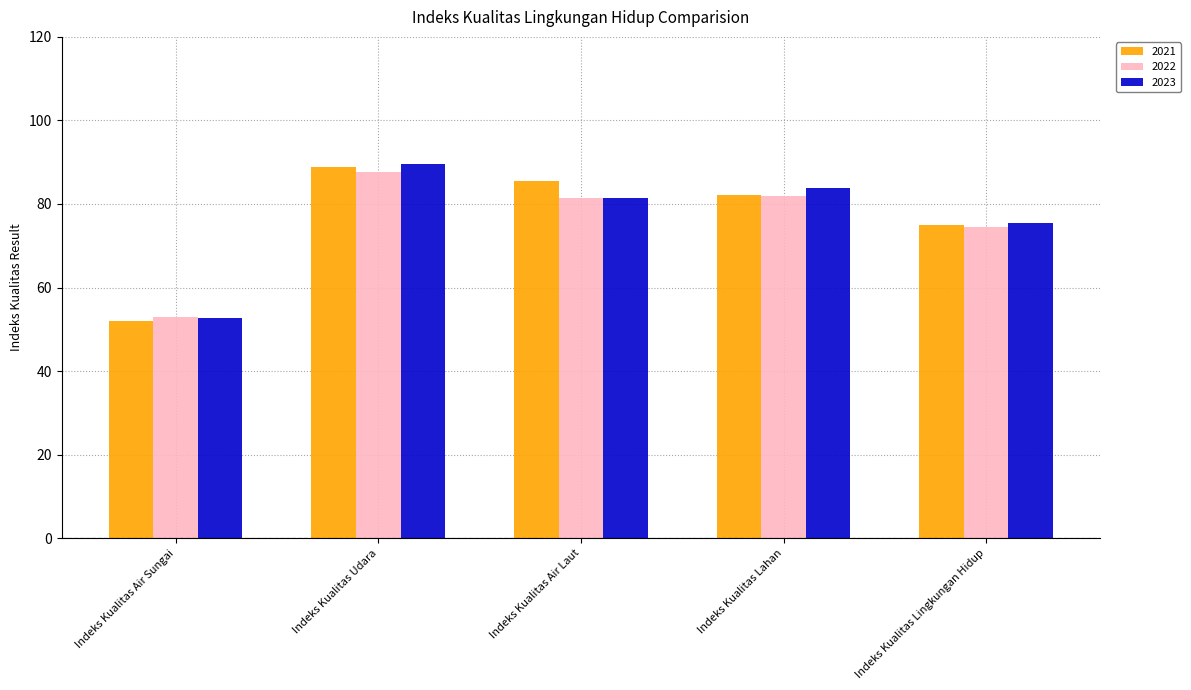

What is the value of the 2021 bar at the 4th from the left?

82.2